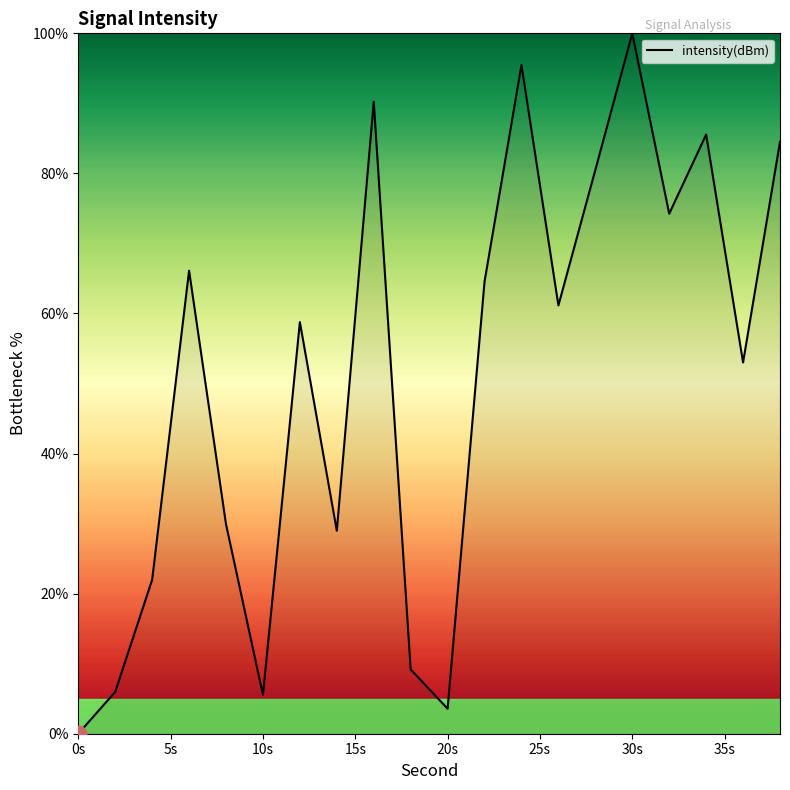

Reading left to right, extract all data points from this chart.

0.0	6.0	22.0	66.1	29.9	5.6	58.8	29.0	90.2	9.2	3.6	64.6	95.5	61.2	80.5	100.0	74.2	85.5	53.0	84.5